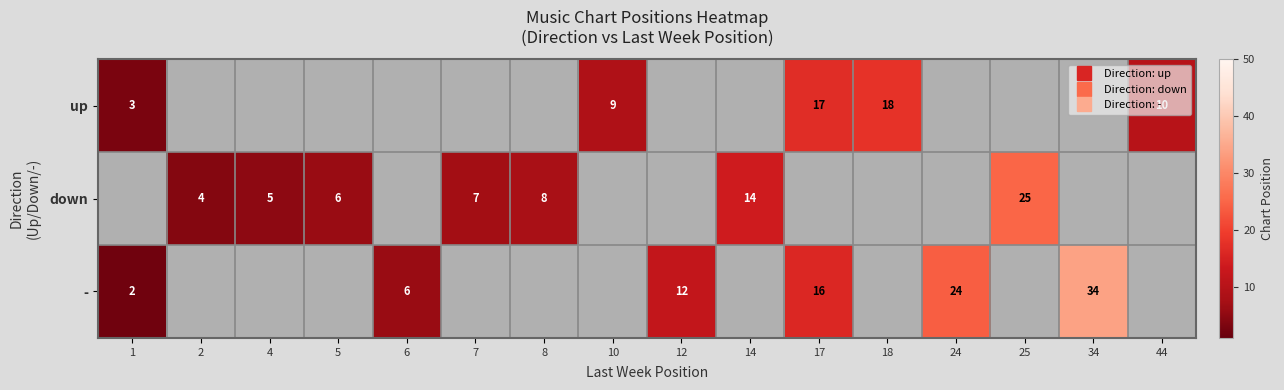

At which label does - first exceed 12?

17